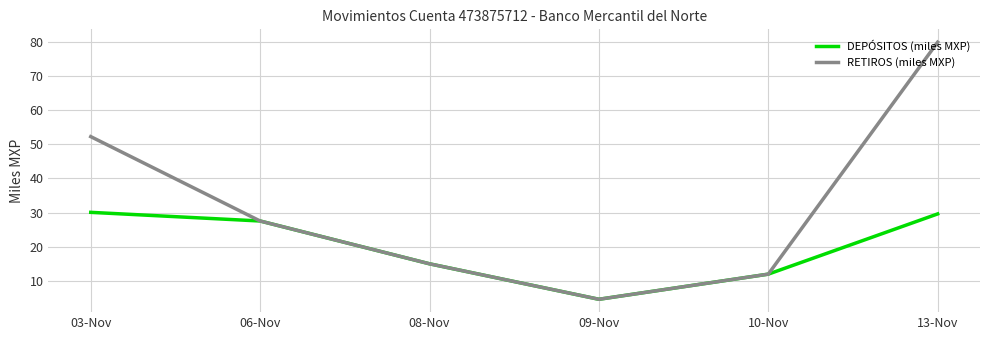

List the series in order of their overall mean, highest first.

RETIROS (miles MXP), DEPÓSITOS (miles MXP)